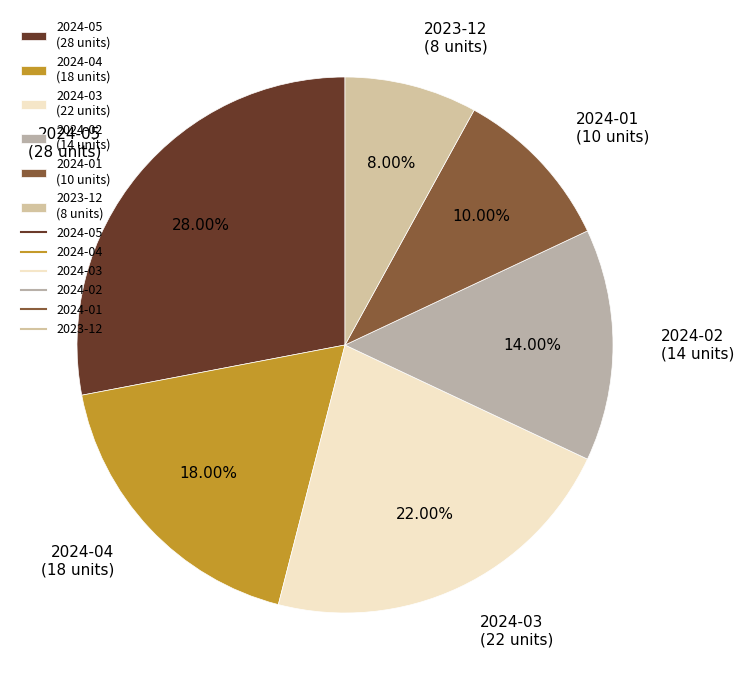

Is the sum of 2023-12 (8 units) and 2024-05 (28 units) greater than half?

No